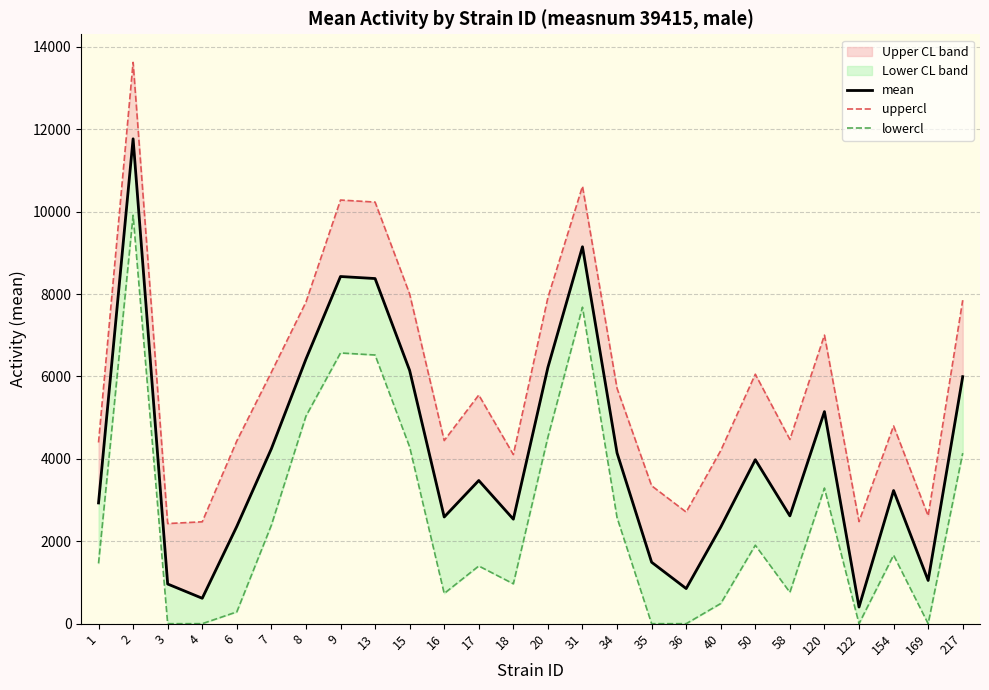

Is the value of lowercl at 40 greater than the value of mean at 9?

No